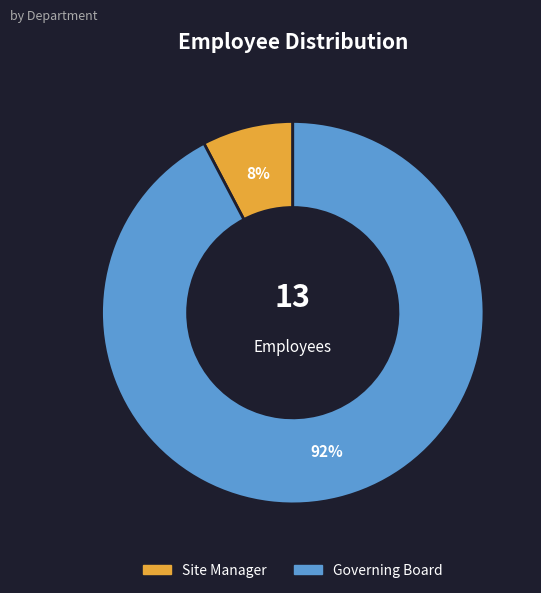

Approximately how many times larger is the value at Site Manager compared to Governing Board?

0.1